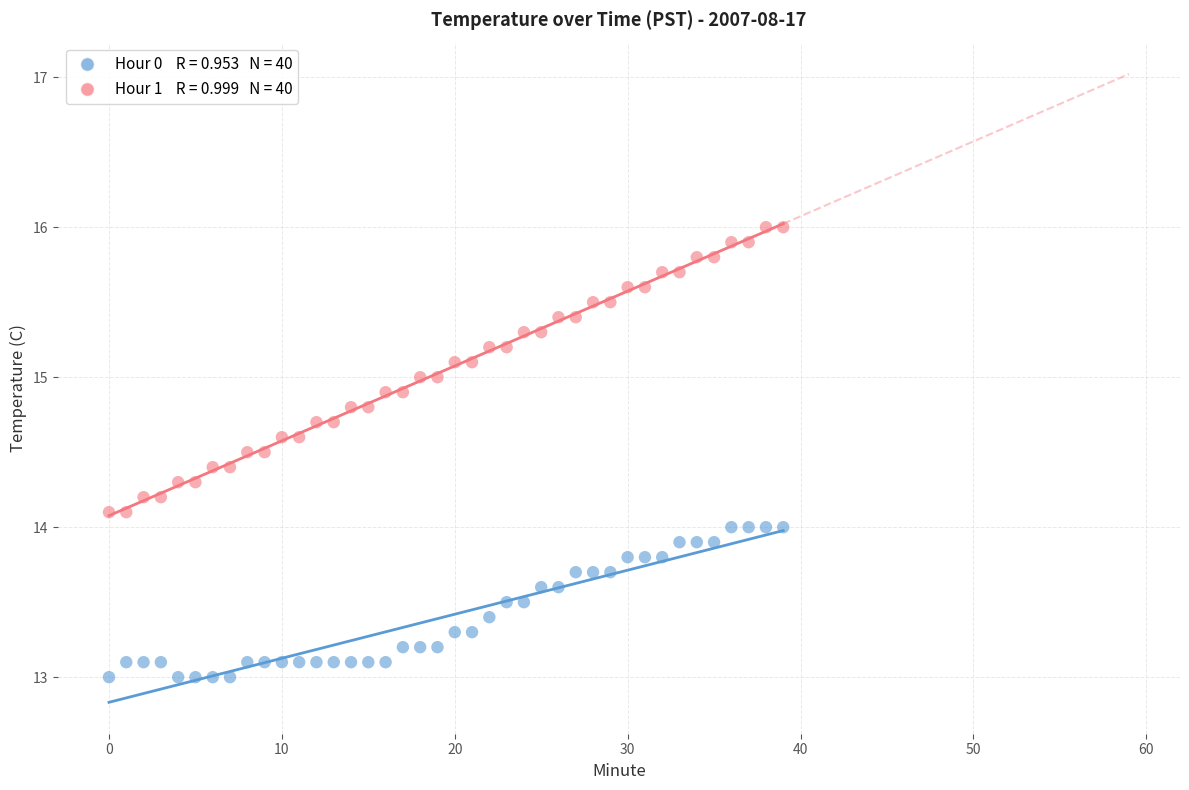

Across all data points, what is the range of Y values (max minus min)?

3.0